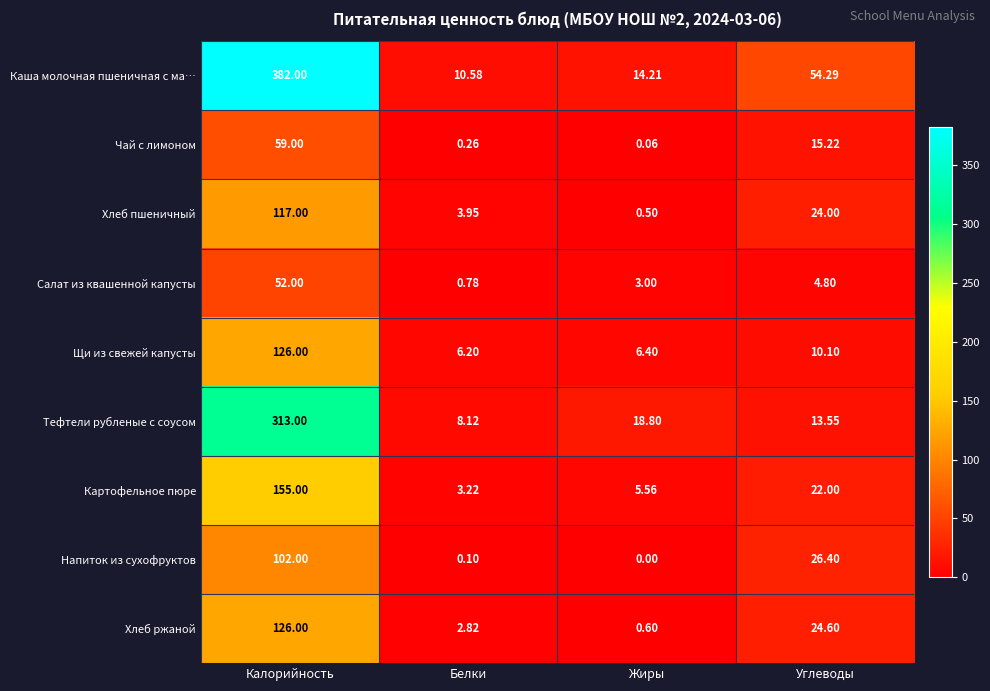

What is the spread (max minus min) of values at Углеводы?

49.5